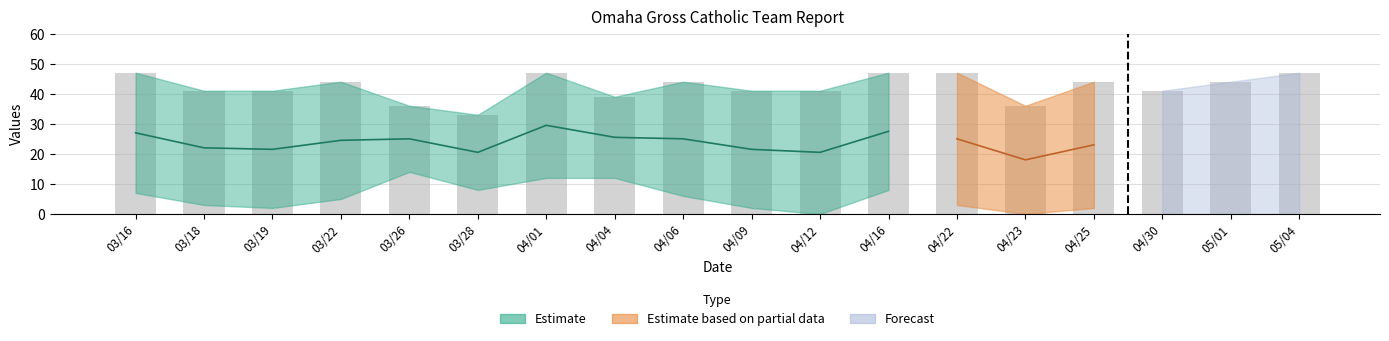

What is the label of the 10th bar from the right?

04/06